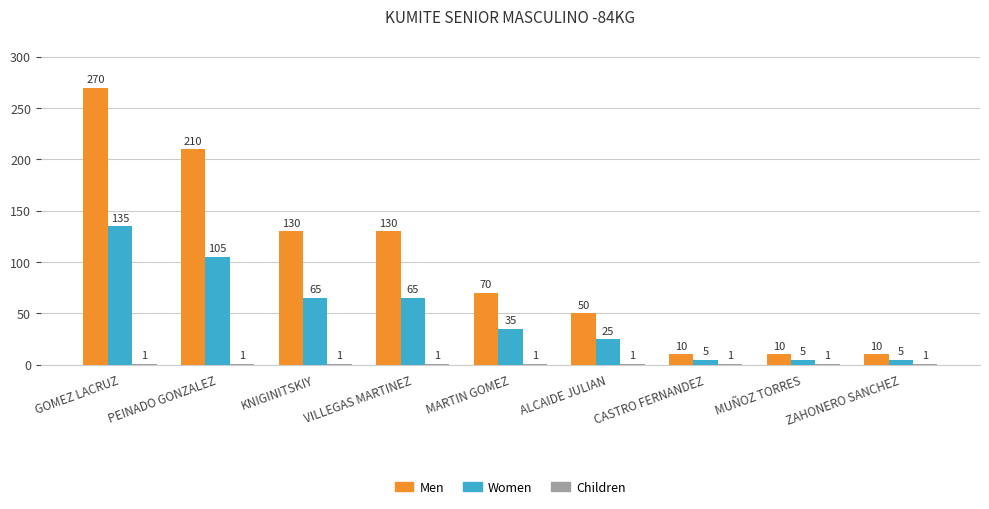

Where does the Men series first go above 70?

GOMEZ LACRUZ